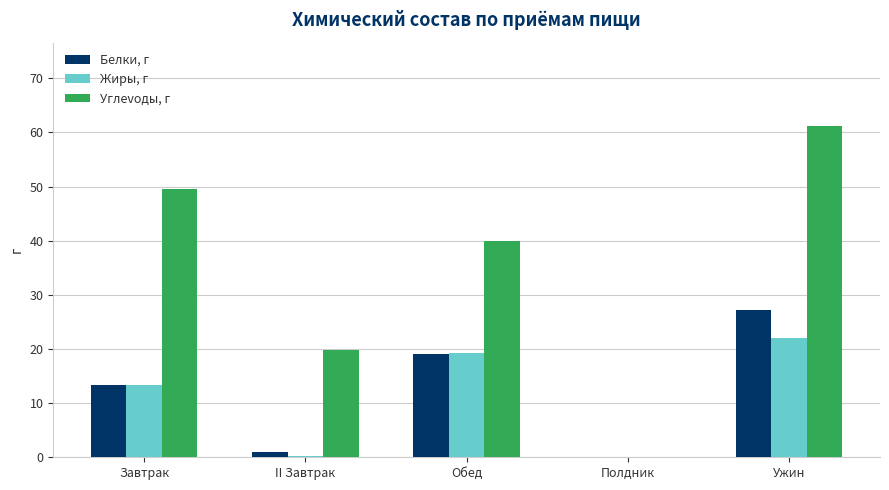

The value of Белки, г at Завтрак is 13.3. True or false?

True